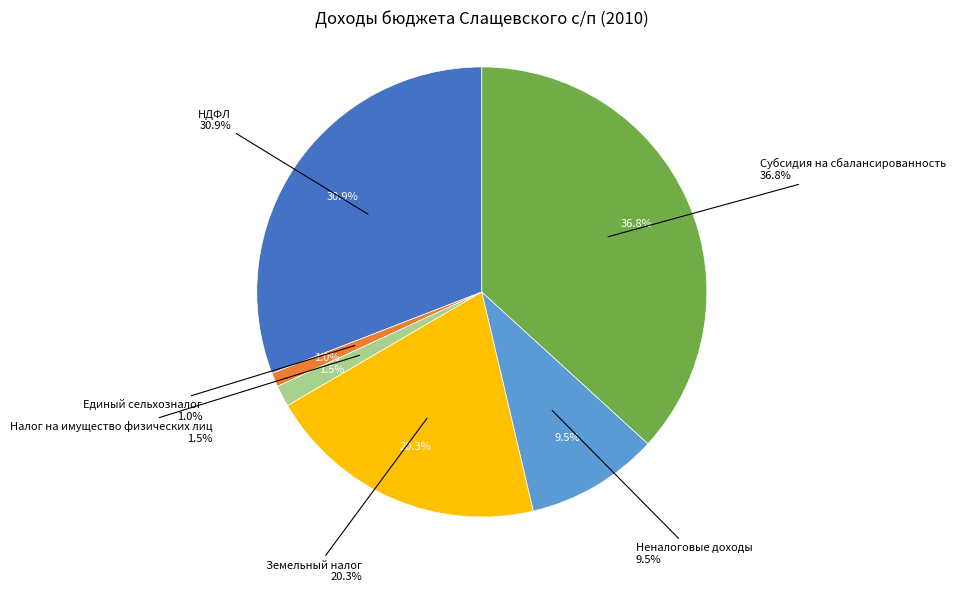

How many slices are in this pie chart?

6